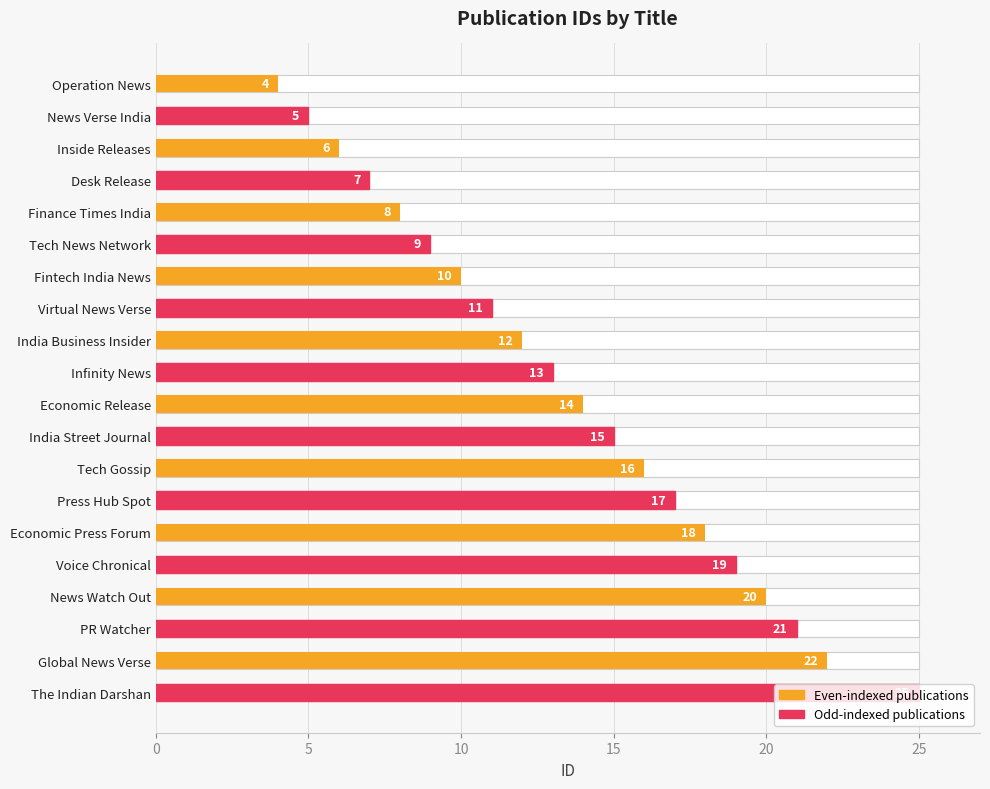

The chart shows a value of 8 at News Verse India. True or false?

False